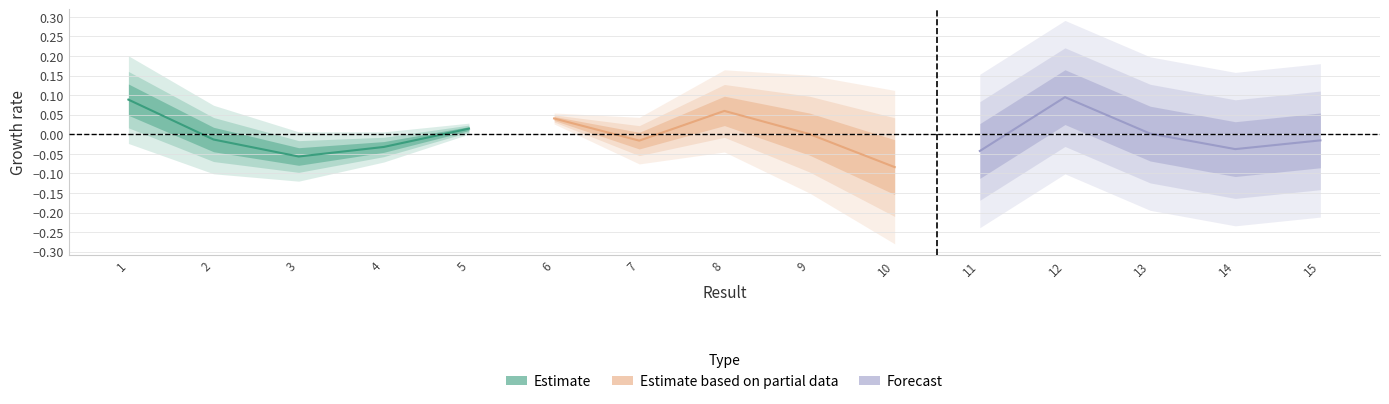

How many positive values does the Estimate series have?

2